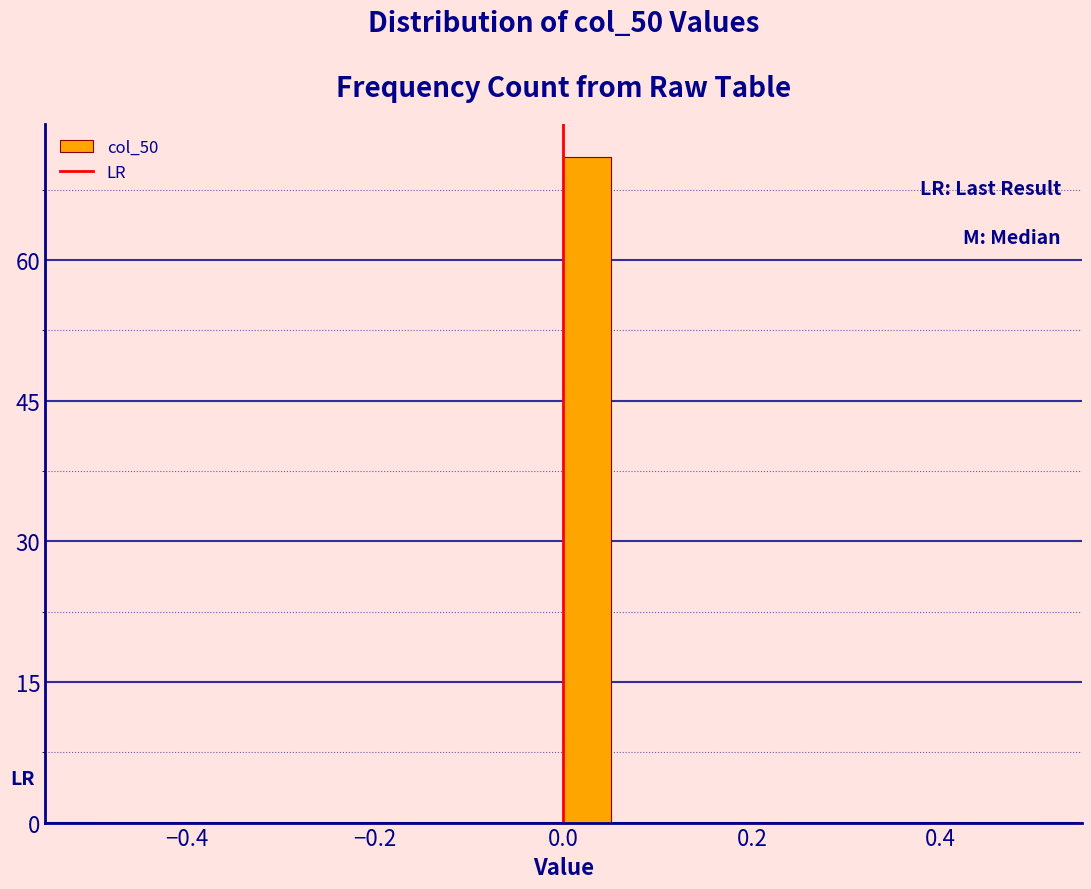

Read against the x-axis, roughly where is the centre of the tallest bar?

0.02